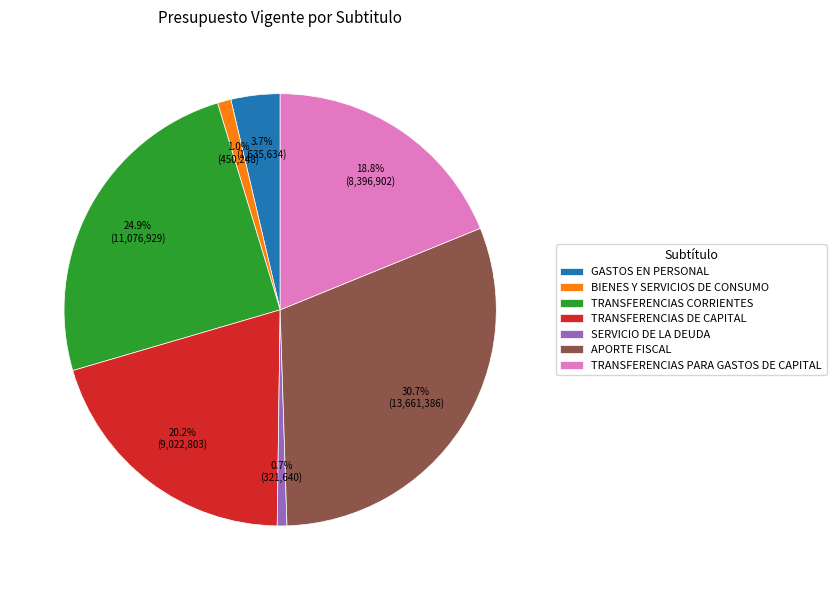

Does any single category account for the majority?

No